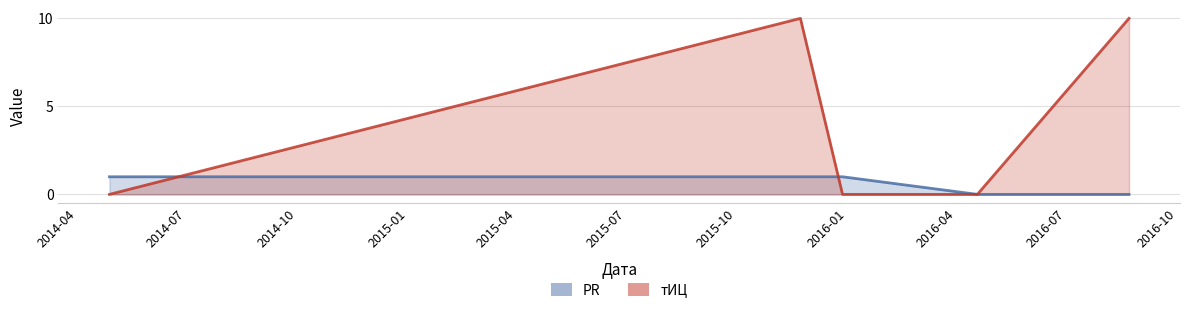

What is the value of the тИЦ point at the 2nd from the left?

10